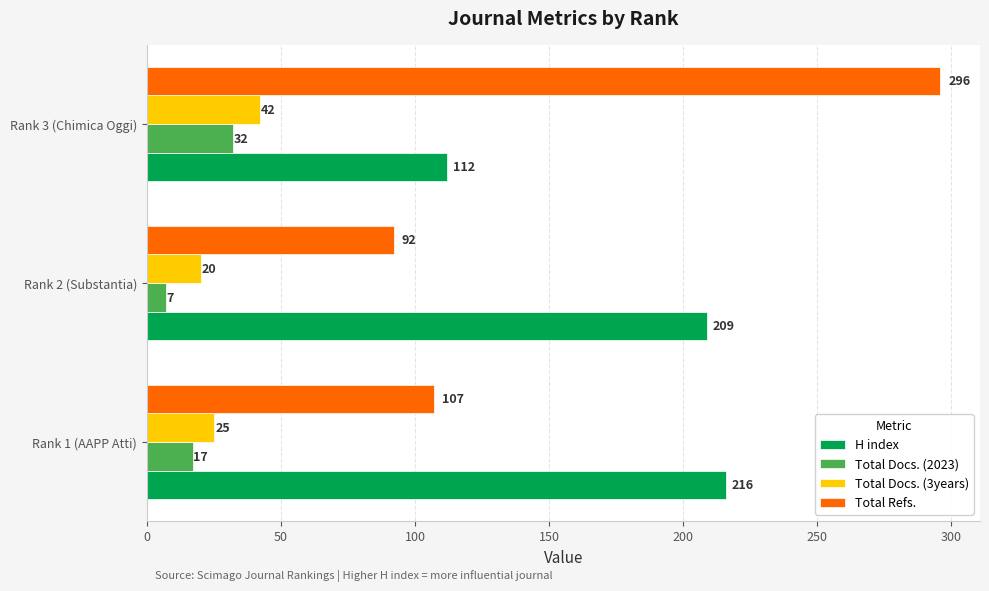

What is the total value across all series at Rank 2 (Substantia)?

328